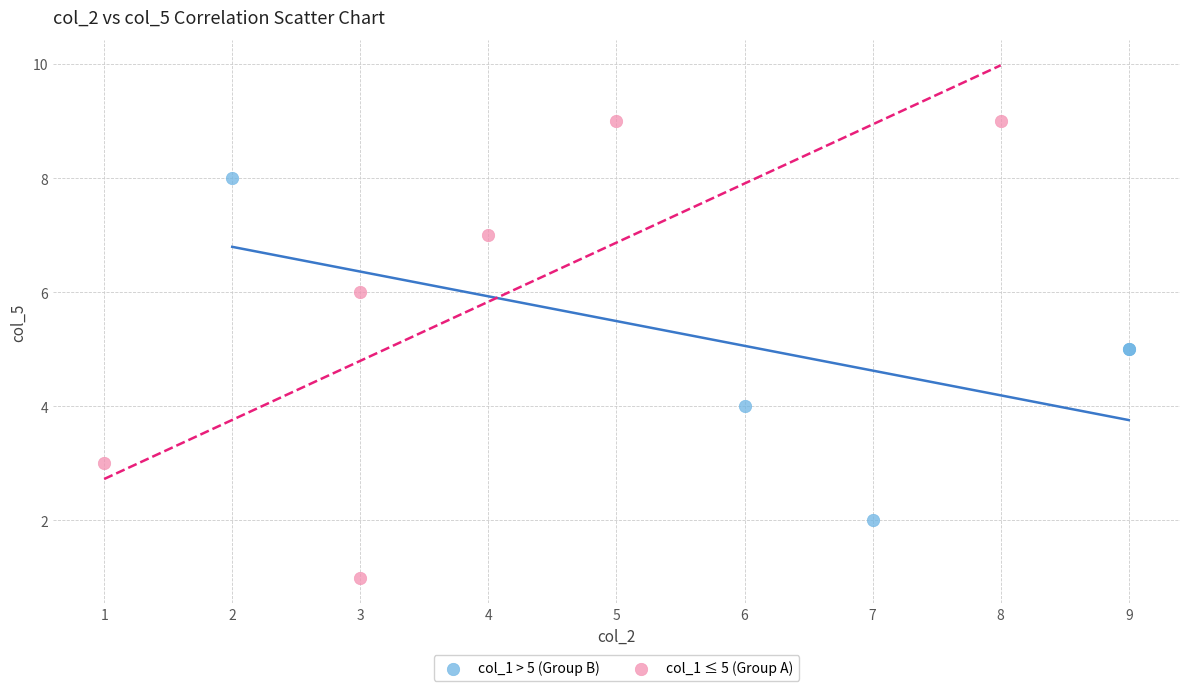

Which series reaches the maximum Y coordinate?

col_1 ≤ 5 (Group A)